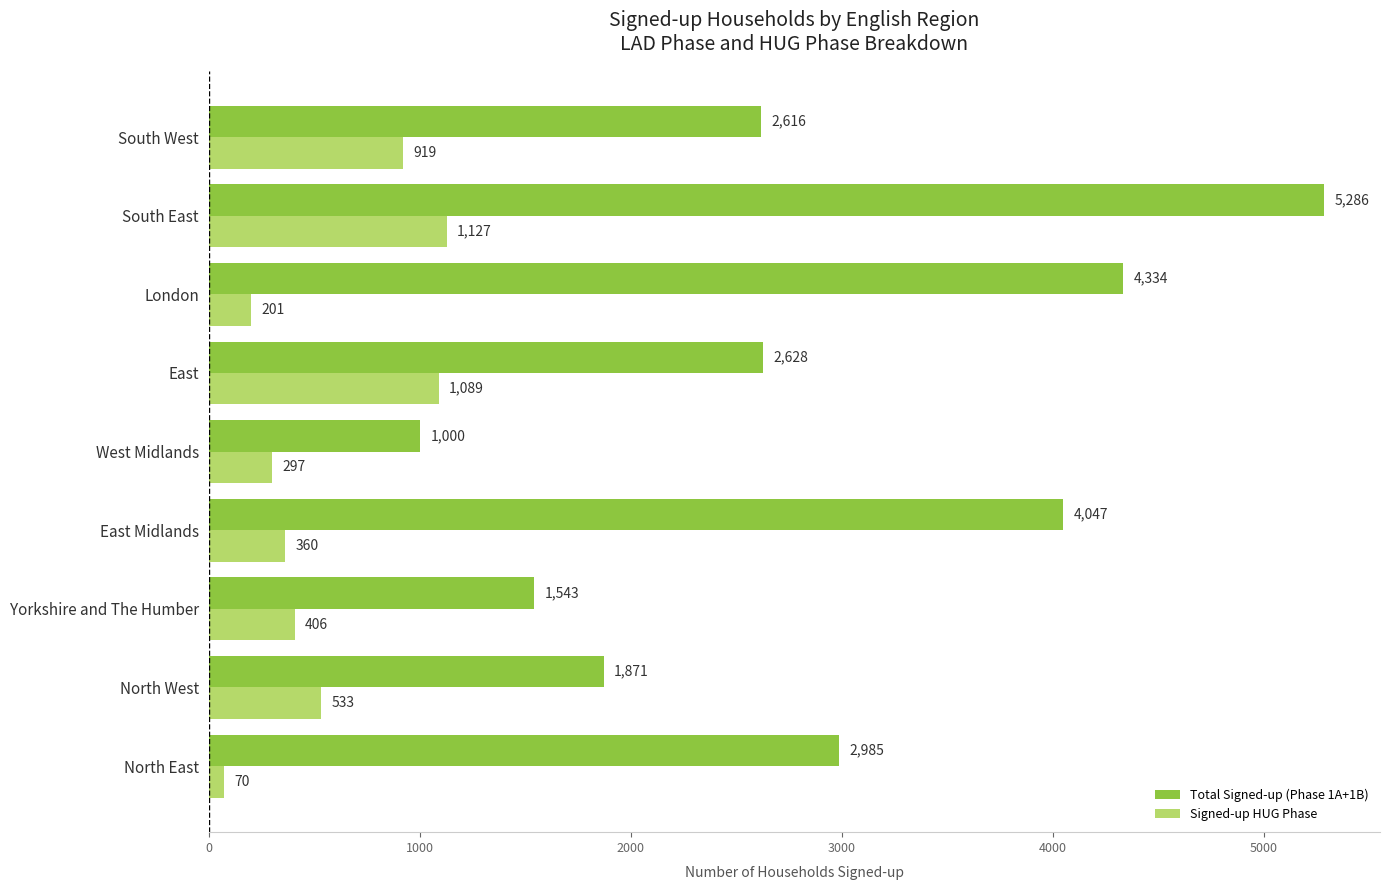

List the series in order of their overall mean, highest first.

Total Signed-up (Phase 1A+1B), Signed-up HUG Phase